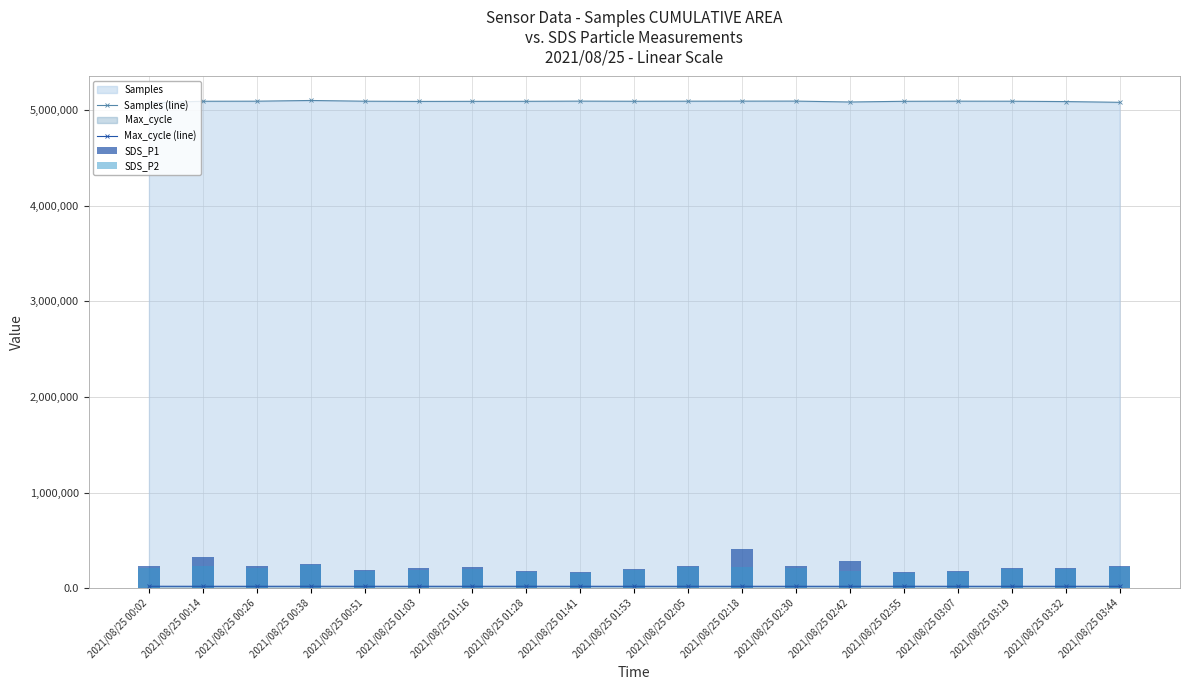

What is the sum of the SDS_P1 values at 2021/08/25 00:38 and 2021/08/25 02:05?

492744.4